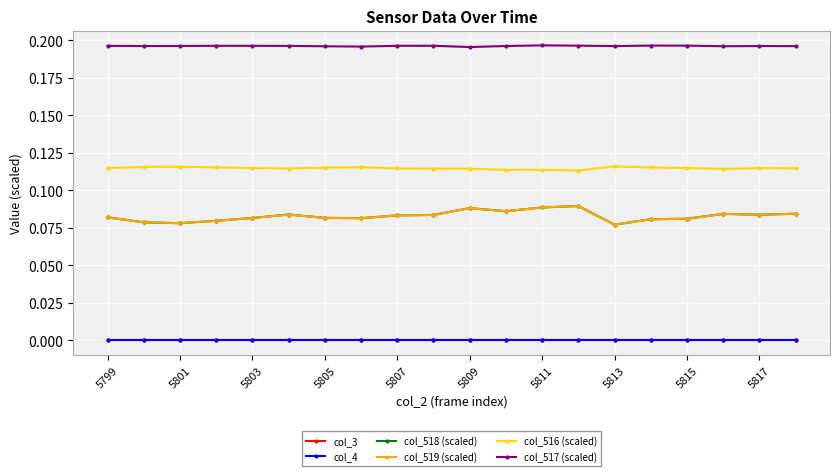

Does the chart have visible grid lines?

Yes